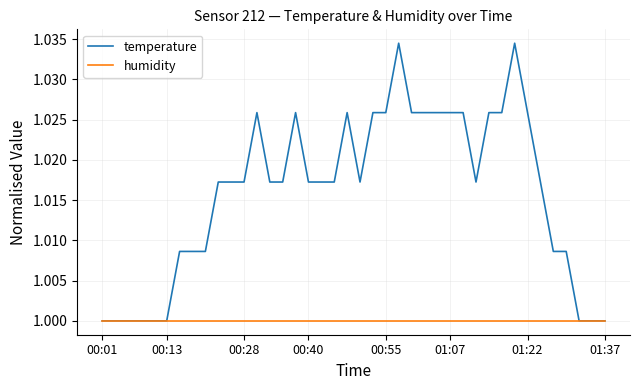

Which series has the largest total across all categories?

temperature